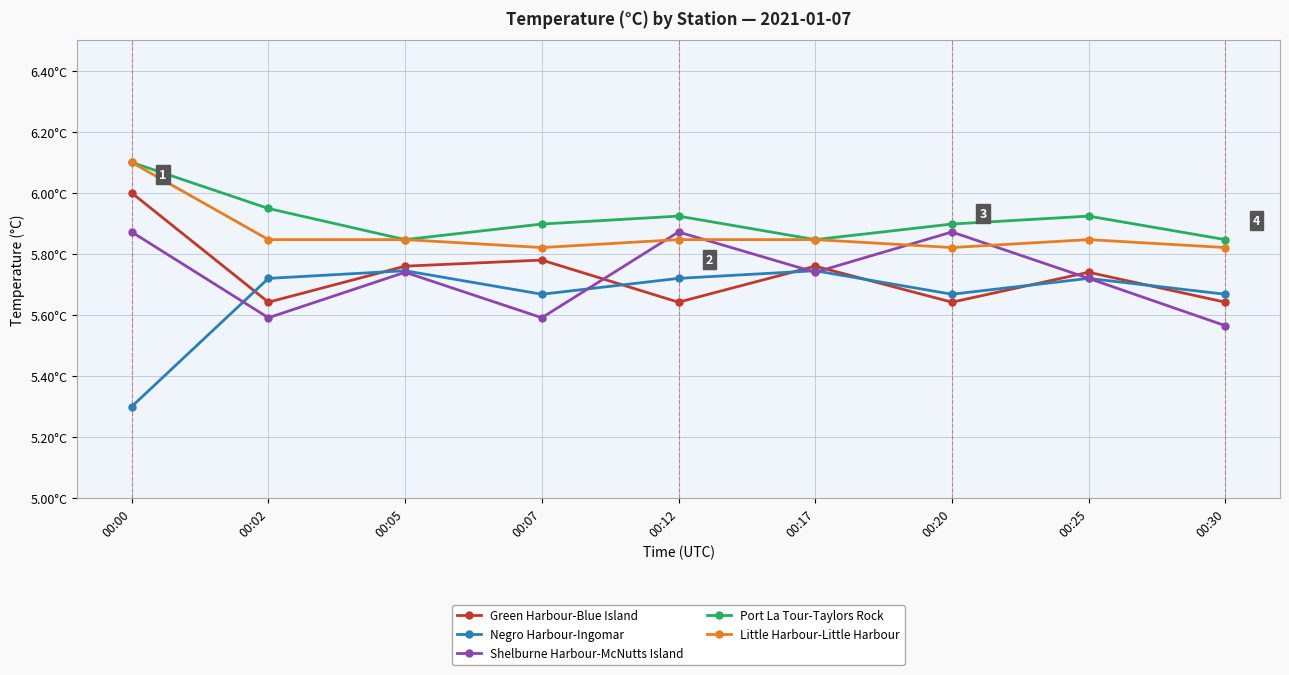

Which series has the widest spread of values?

Negro Harbour-Ingomar